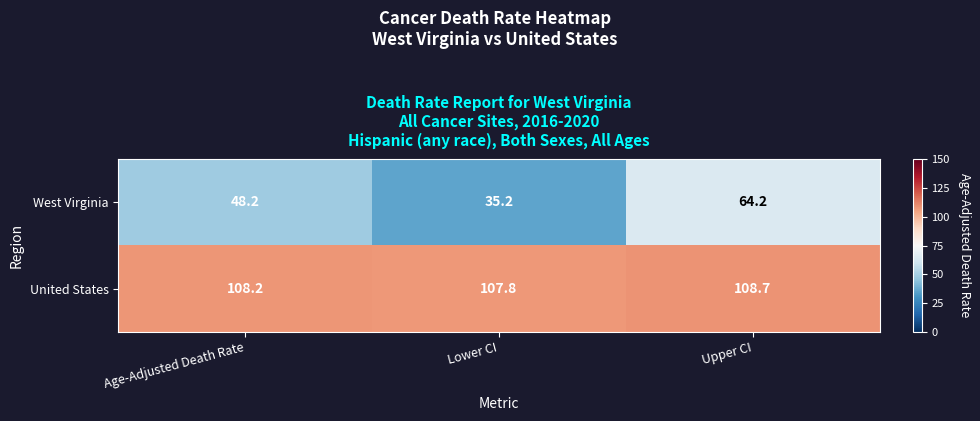

Which category has the lowest value across all series?

Lower CI